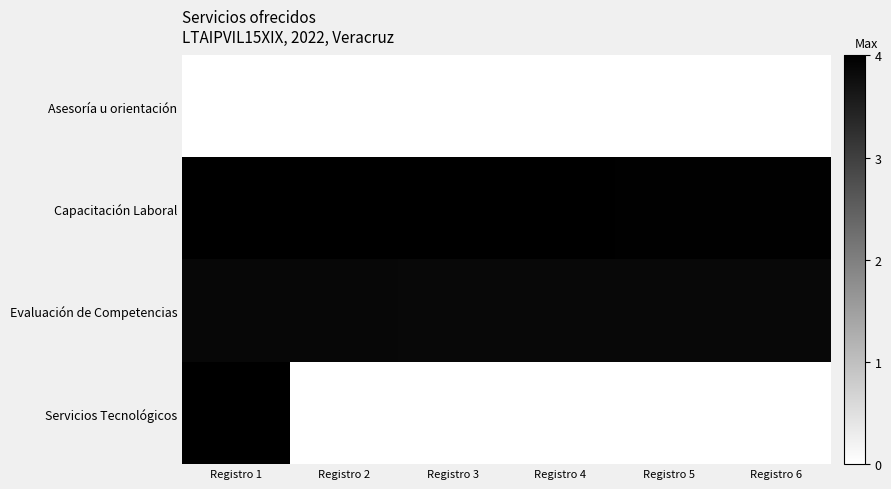

What is the highest value of the Servicios Tecnológicos series?

4.0